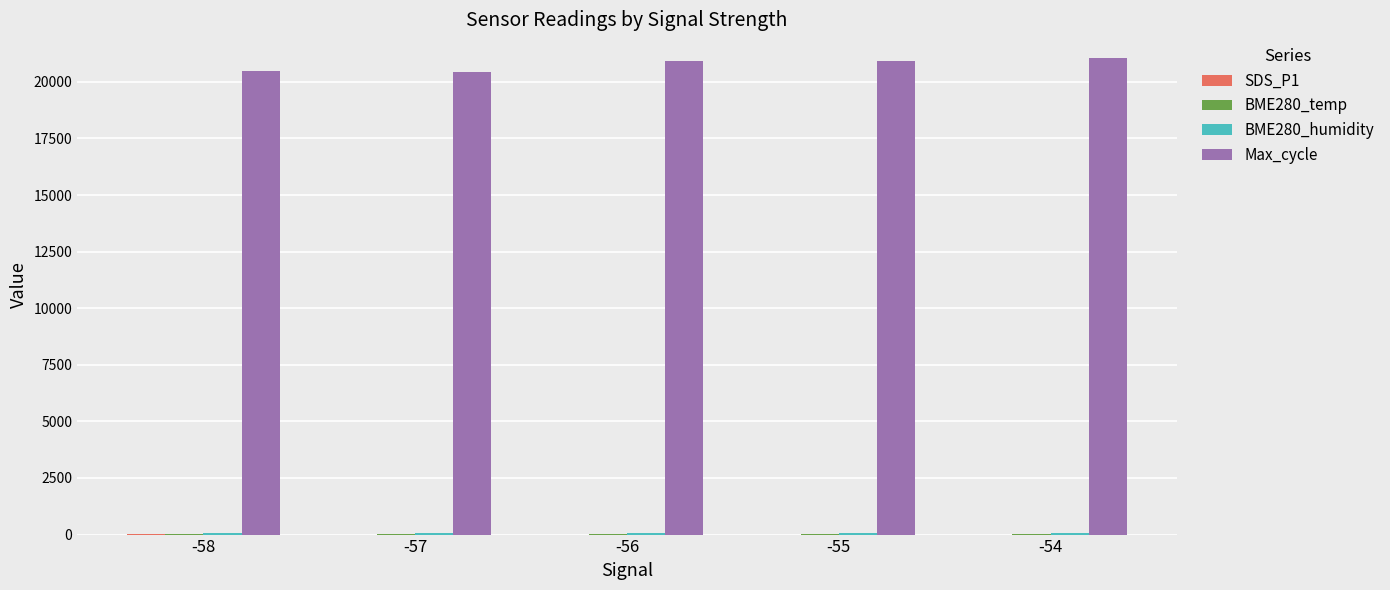

Which series has the largest range (max minus min)?

Max_cycle